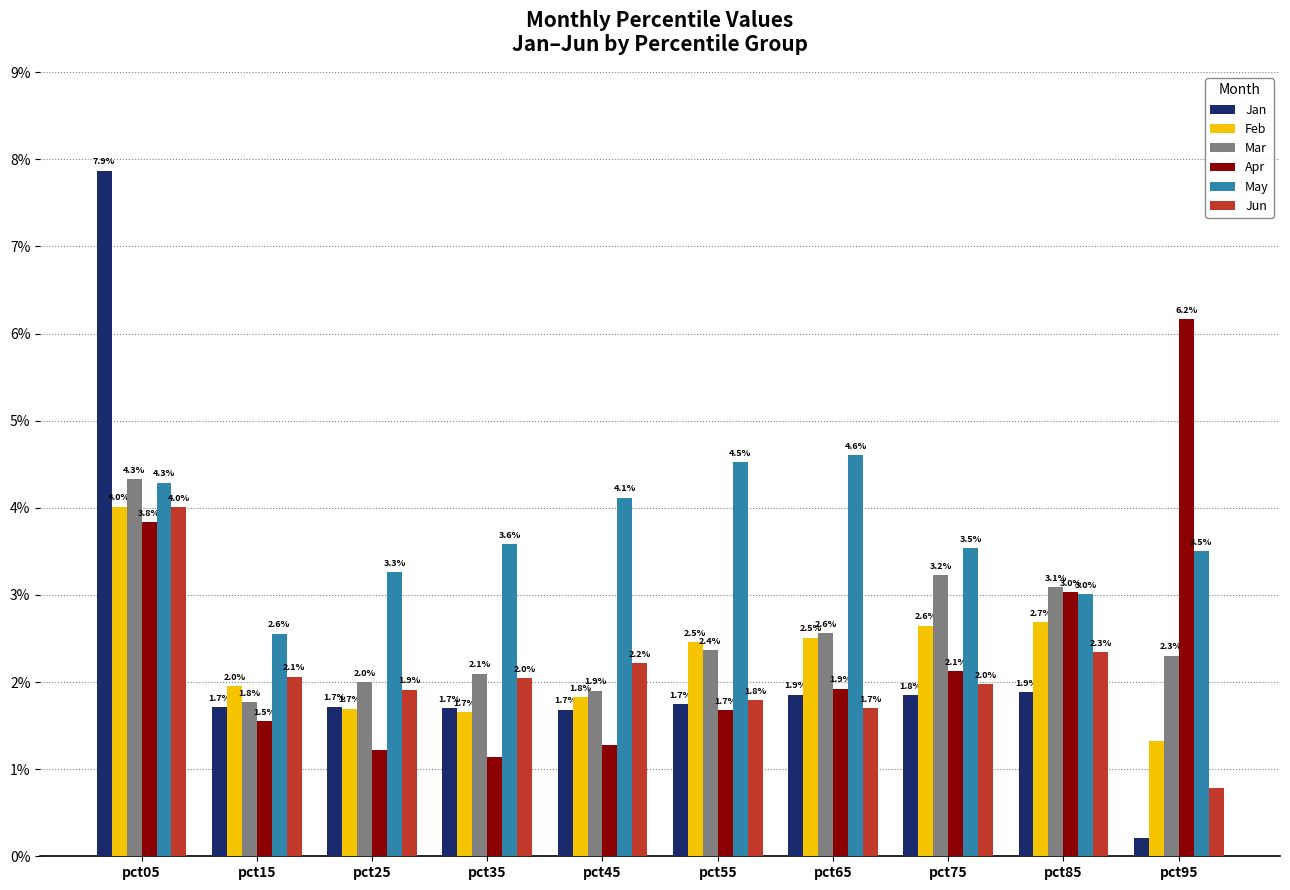

At which label does Mar reach its minimum?

pct15